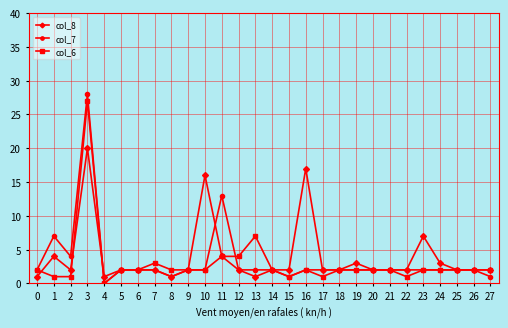

Which series has the widest spread of values?

col_7